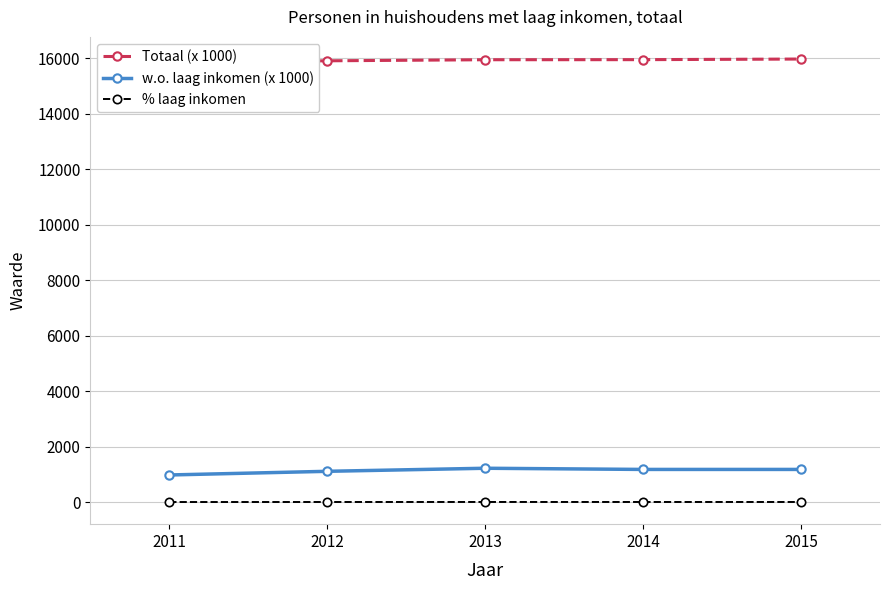

List the series in order of their peak value, highest first.

Totaal (x 1000), w.o. laag inkomen (x 1000), % laag inkomen